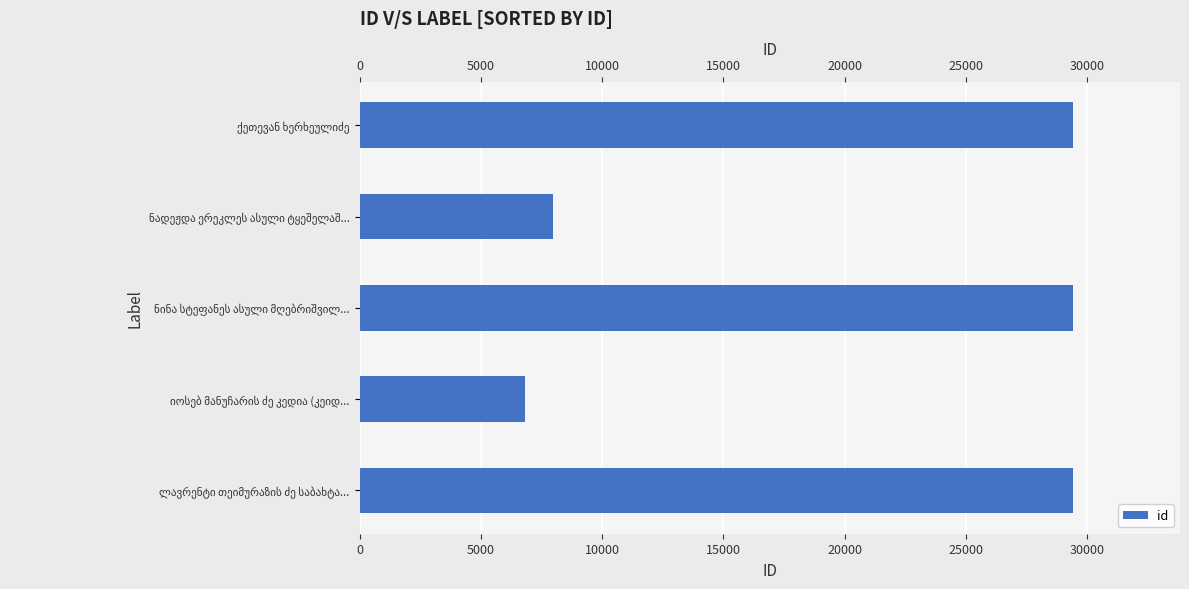

What is the difference between the maximum and minimum values?

22602